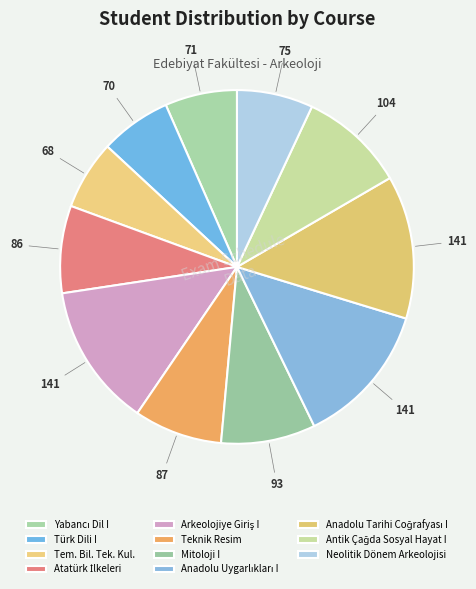

What percentage is the Yabancı Dil I slice, to the nearest percent?

7%